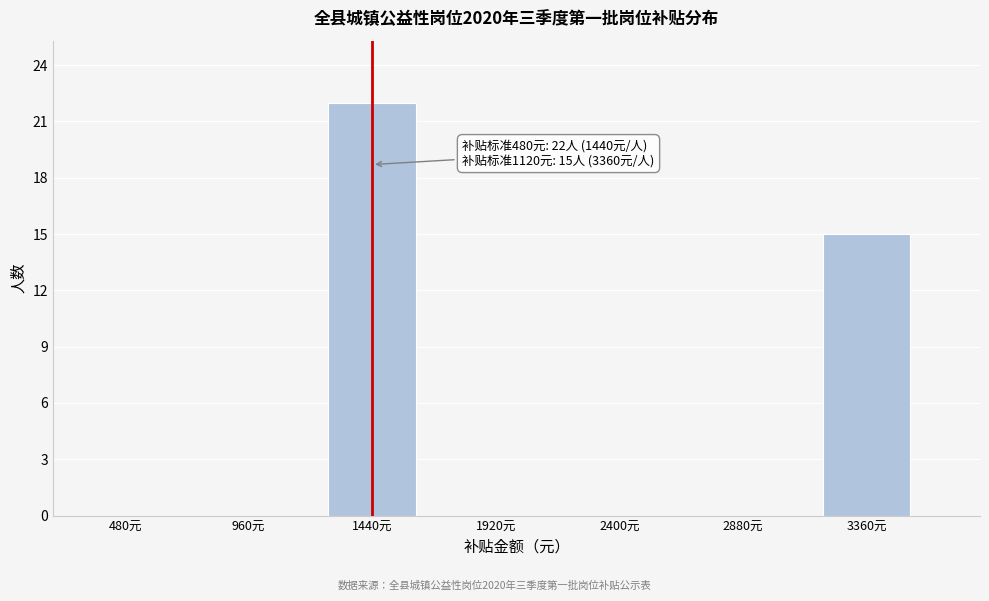

Reading left to right, what are all the values shown in this chart?

480元=0	960元=0	1440元=22	1920元=0	2400元=0	2880元=0	3360元=15